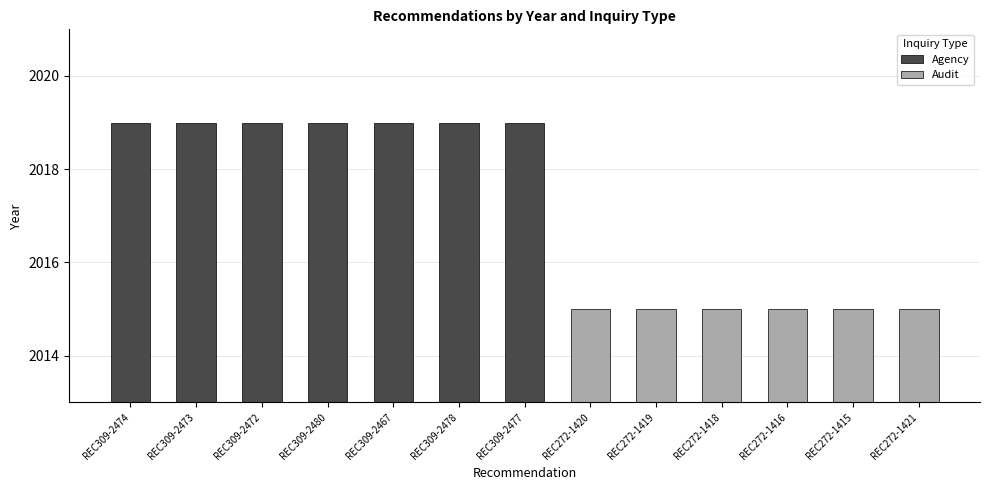

How many data points are less than 2019?

6